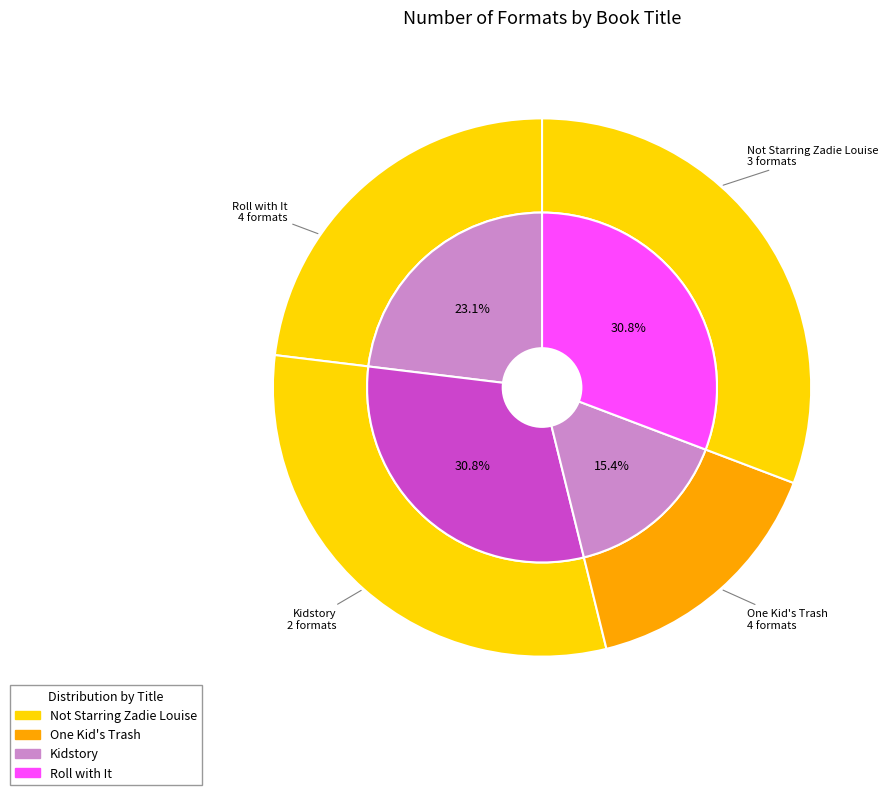

Which has a higher value, Roll with It or Kidstory?

Roll with It